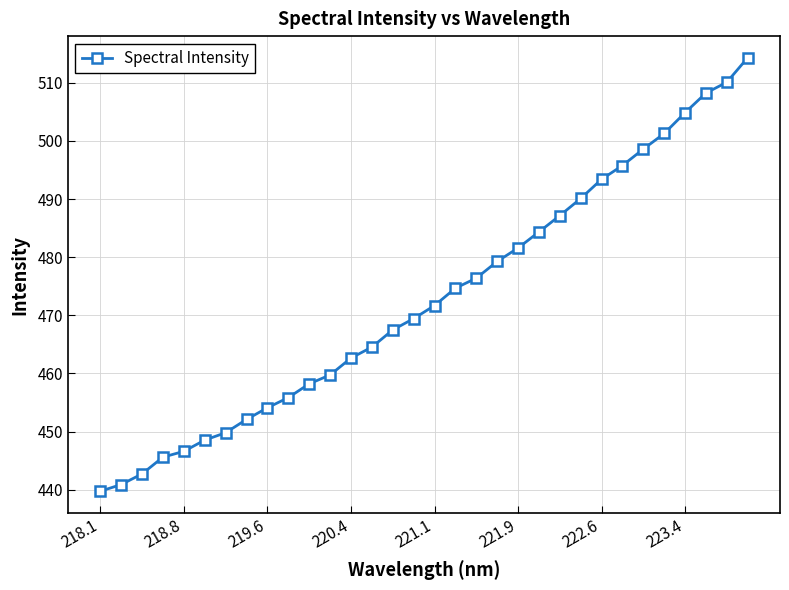

What is the greatest value displayed?

514.3